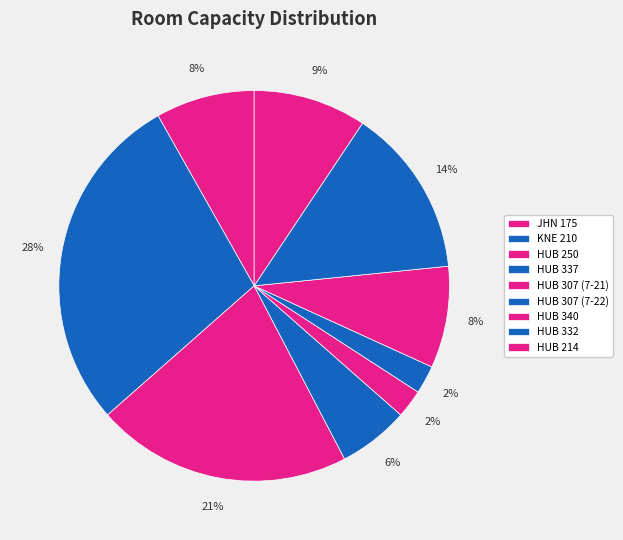

To the nearest percent, what portion does HUB 340 represent?

8%